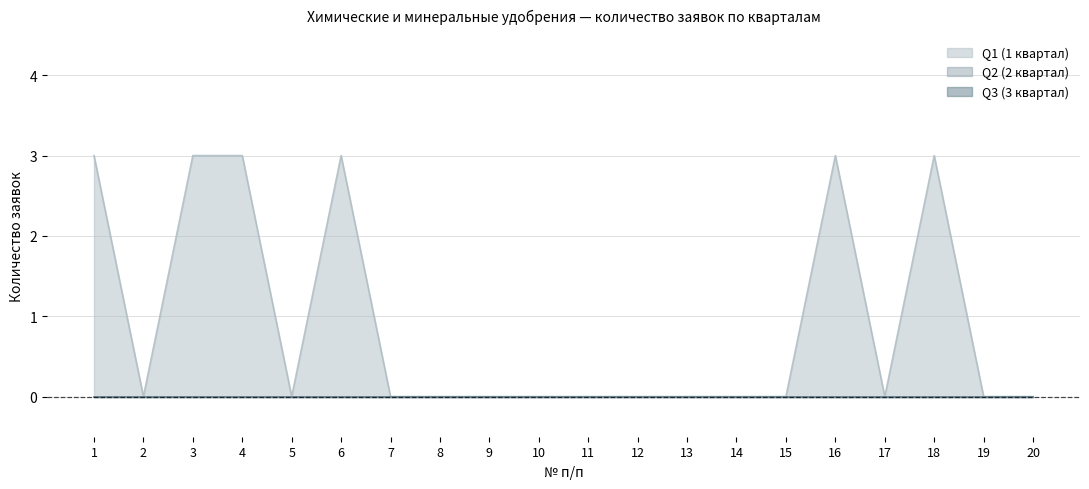

Which category has the highest value in the Q1 (1 квартал) series?

1